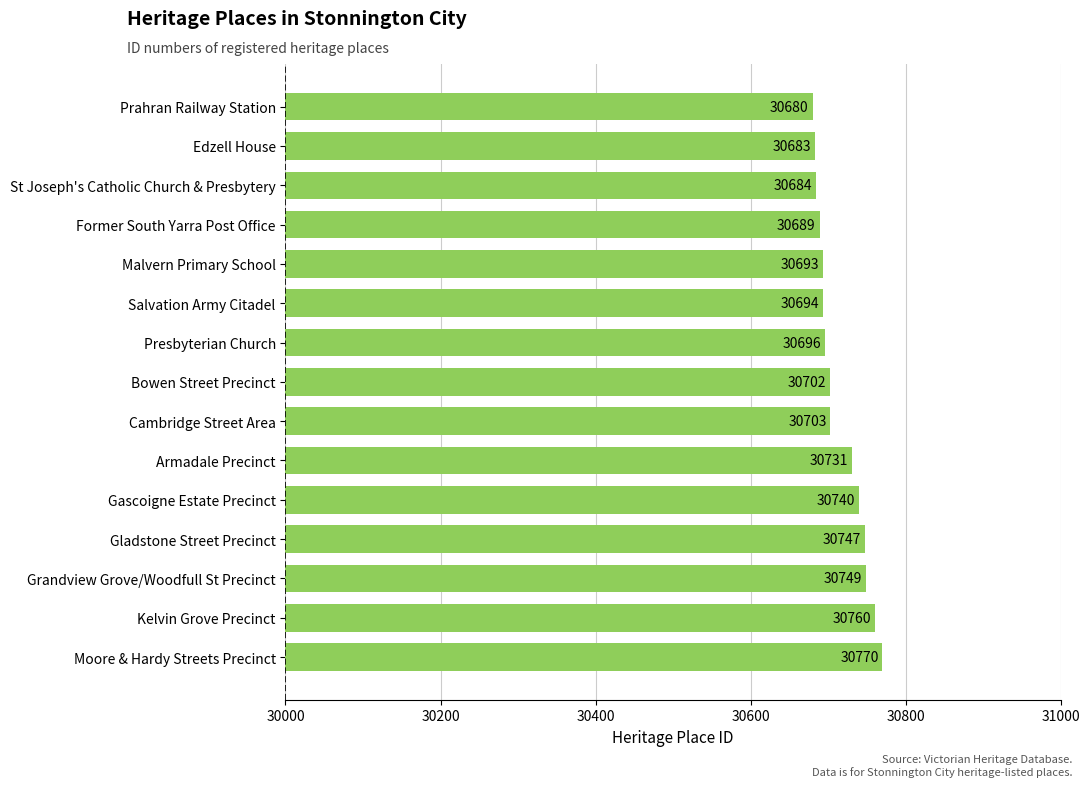

What position from the top is Bowen Street Precinct?

8